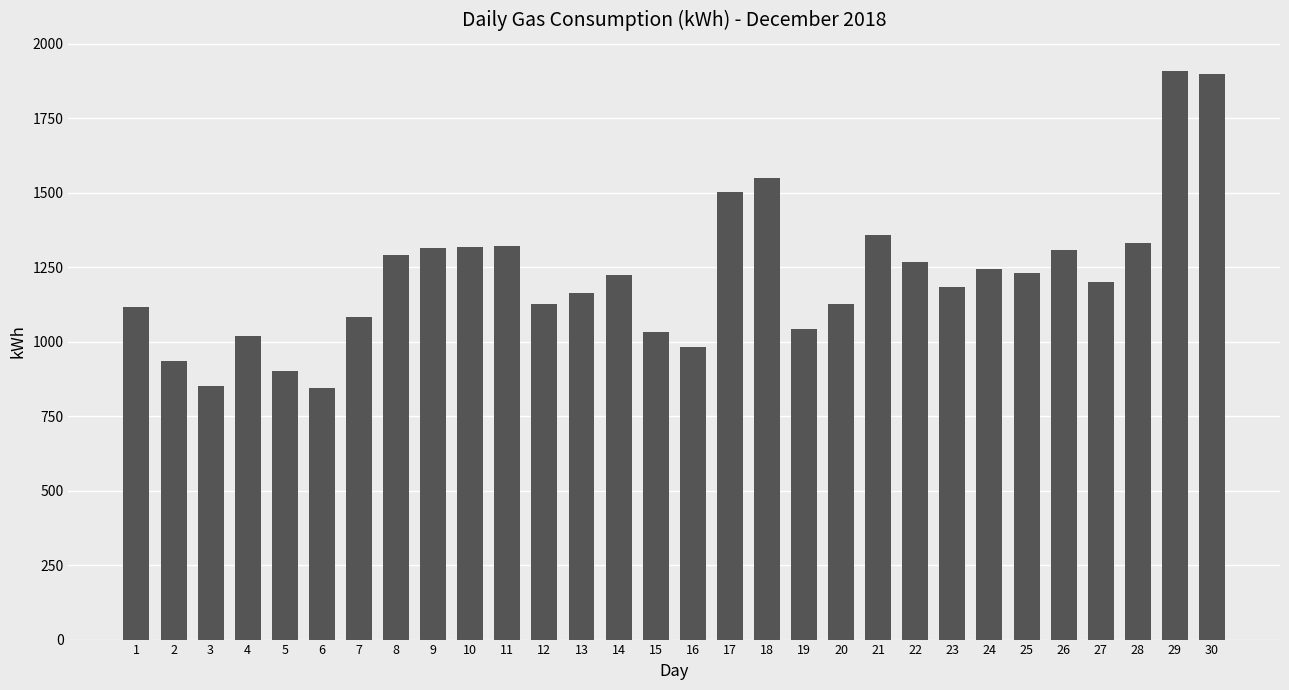

What is the ratio of the value at 11 to the value at 2?

1.4